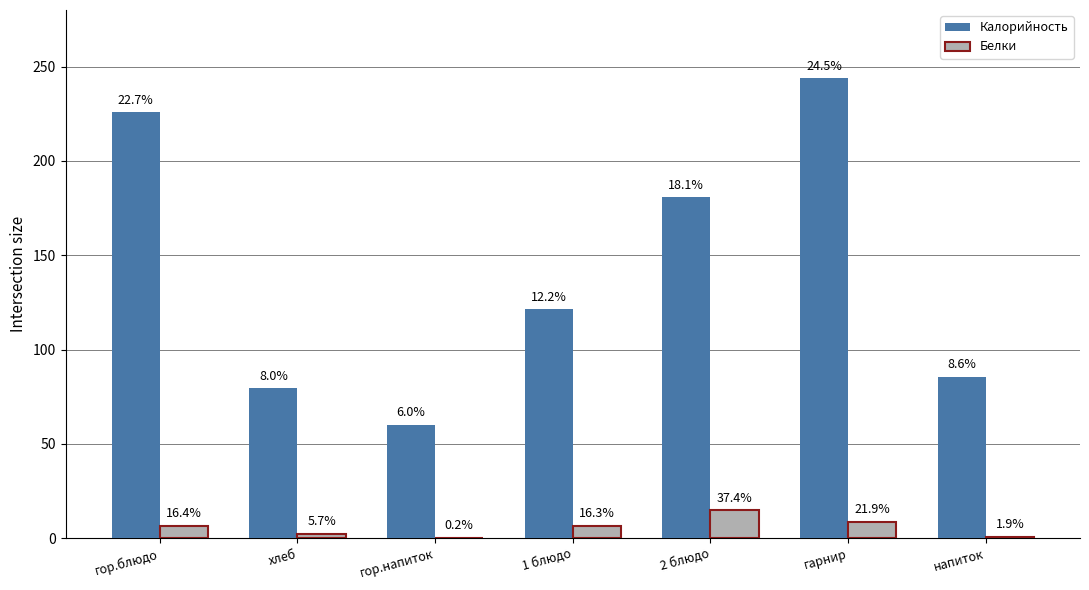

What are all the series names shown in the legend?

Калорийность, Белки